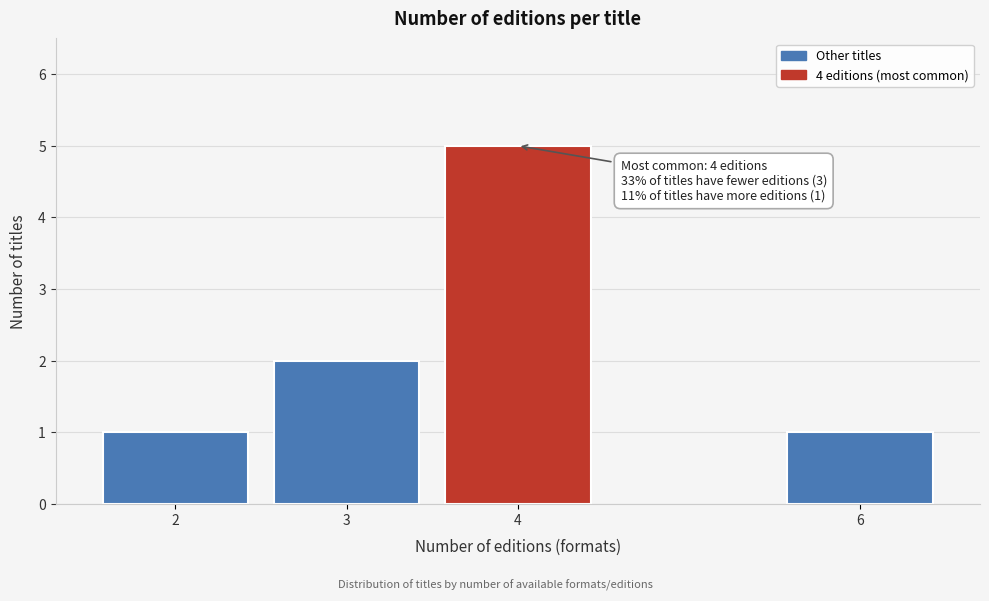

Reading left to right, what are all the values shown in this chart?

1	2	5	1